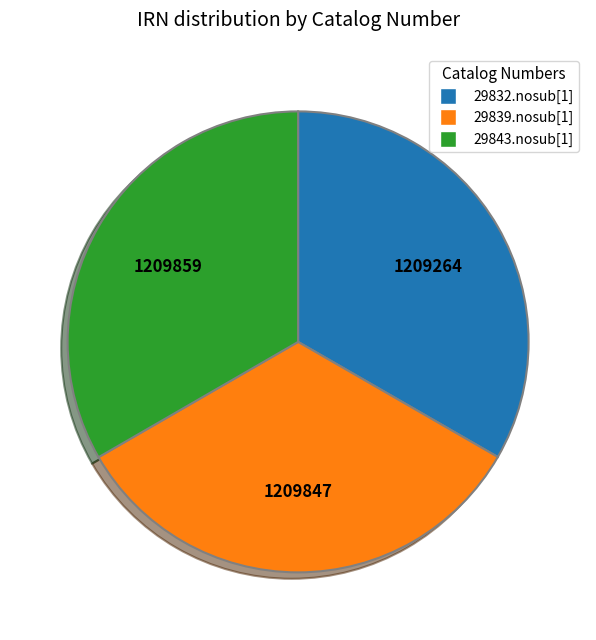

True or false: 29843.nosub[1] accounts for 25% of the total.

False